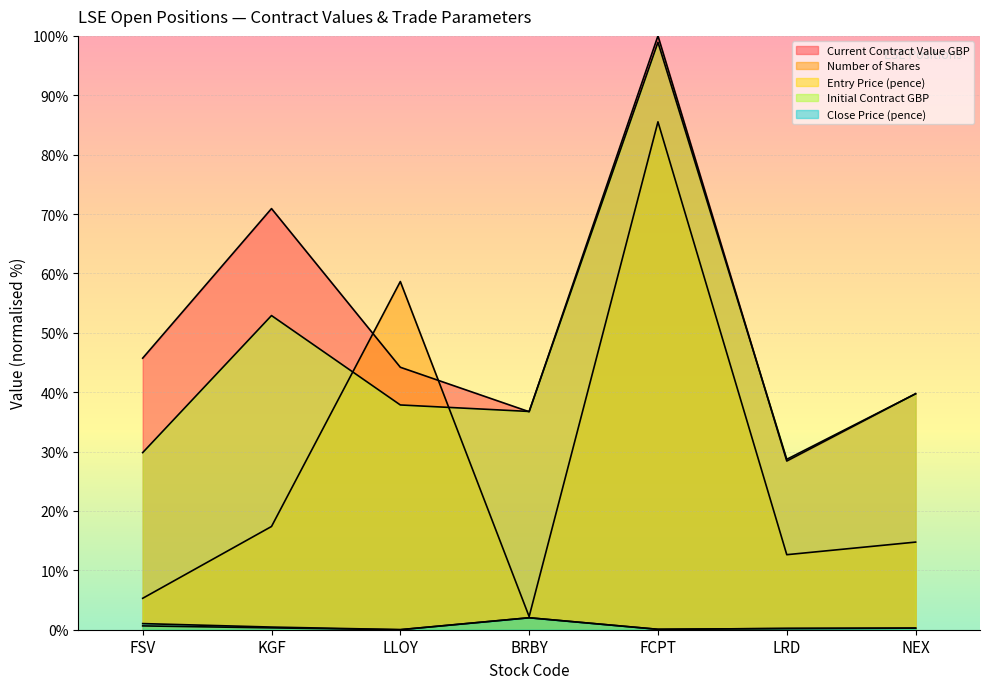

How many lines are shown in the chart?

5